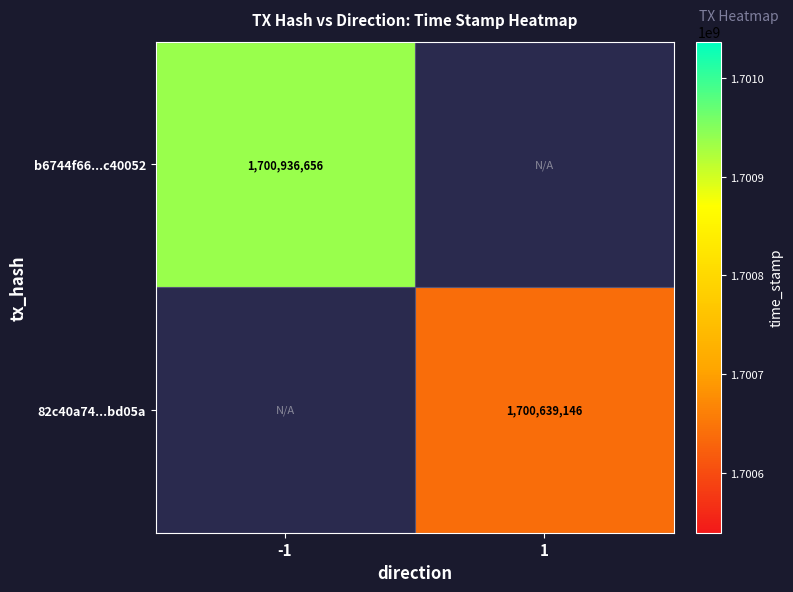

Is the value of b6744f66...c40052 at -1 greater than the value of 82c40a74...bd05a at 1?

Yes